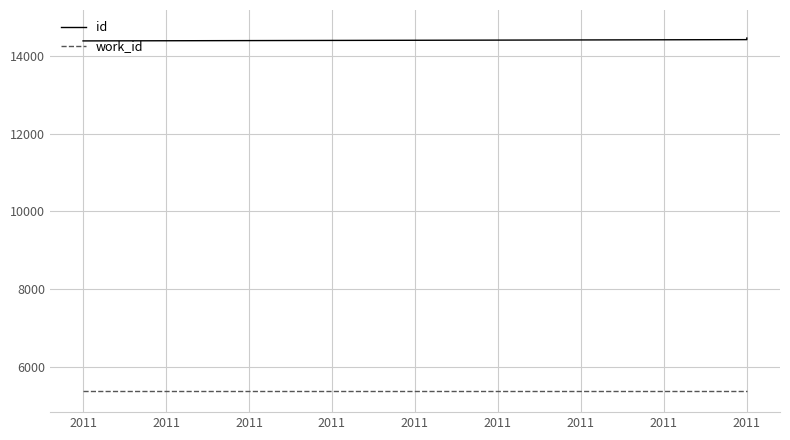

Which series changed the most between 2011 and 2011?

id